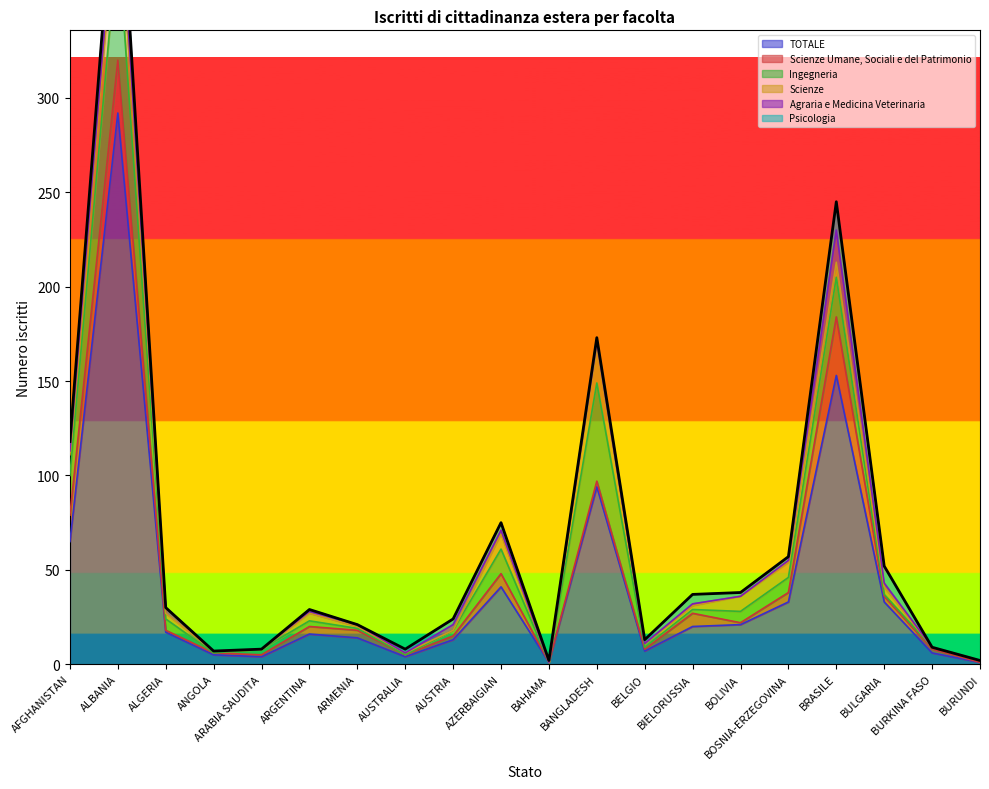

Reading right to left, extract all data points from this chart.

TOTALE: BURUNDI=1	BURKINA FASO=6	BULGARIA=33	BRASILE=153	BOSNIA-ERZEGOVINA=33	BOLIVIA=21	BIELORUSSIA=20	BELGIO=7	BANGLADESH=94	BAHAMA=1	AZERBAIGIAN=41	AUSTRIA=13	AUSTRALIA=4	ARMENIA=14	ARGENTINA=16	ARABIA SAUDITA=4	ANGOLA=5	ALGERIA=17	ALBANIA=292	AFGHANISTAN=65
Scienze Umane, Sociali e del Patrimonio: BURUNDI=0	BURKINA FASO=2	BULGARIA=3	BRASILE=31	BOSNIA-ERZEGOVINA=5	BOLIVIA=1	BIELORUSSIA=7	BELGIO=1	BANGLADESH=3	BAHAMA=0	AZERBAIGIAN=7	AUSTRIA=2	AUSTRALIA=1	ARMENIA=4	ARGENTINA=4	ARABIA SAUDITA=1	ANGOLA=1	ALGERIA=1	ALBANIA=28	AFGHANISTAN=14
Ingegneria: BURUNDI=1	BURKINA FASO=1	BULGARIA=1	BRASILE=21	BOSNIA-ERZEGOVINA=8	BOLIVIA=6	BIELORUSSIA=2	BELGIO=1	BANGLADESH=52	BAHAMA=0	AZERBAIGIAN=13	AUSTRIA=3	AUSTRALIA=0	ARMENIA=1	ARGENTINA=3	ARABIA SAUDITA=3	ANGOLA=0	ALGERIA=6	ALBANIA=65	AFGHANISTAN=21
Scienze: BURUNDI=0	BURKINA FASO=0	BULGARIA=4	BRASILE=8	BOSNIA-ERZEGOVINA=8	BOLIVIA=8	BIELORUSSIA=2	BELGIO=2	BANGLADESH=20	BAHAMA=0	AZERBAIGIAN=8	AUSTRIA=0	AUSTRALIA=1	ARMENIA=1	ARGENTINA=4	ARABIA SAUDITA=0	ANGOLA=1	ALGERIA=3	ALBANIA=28	AFGHANISTAN=11
Agraria e Medicina Veterinaria: BURUNDI=0	BURKINA FASO=0	BULGARIA=2	BRASILE=17	BOSNIA-ERZEGOVINA=1	BOLIVIA=0	BIELORUSSIA=1	BELGIO=0	BANGLADESH=2	BAHAMA=0	AZERBAIGIAN=2	AUSTRIA=3	AUSTRALIA=0	ARMENIA=1	ARGENTINA=1	ARABIA SAUDITA=0	ANGOLA=0	ALGERIA=3	ALBANIA=9	AFGHANISTAN=2
Psicologia: BURUNDI=0	BURKINA FASO=0	BULGARIA=9	BRASILE=15	BOSNIA-ERZEGOVINA=2	BOLIVIA=2	BIELORUSSIA=5	BELGIO=2	BANGLADESH=2	BAHAMA=1	AZERBAIGIAN=4	AUSTRIA=3	AUSTRALIA=2	ARMENIA=0	ARGENTINA=1	ARABIA SAUDITA=0	ANGOLA=0	ALGERIA=0	ALBANIA=18	AFGHANISTAN=5